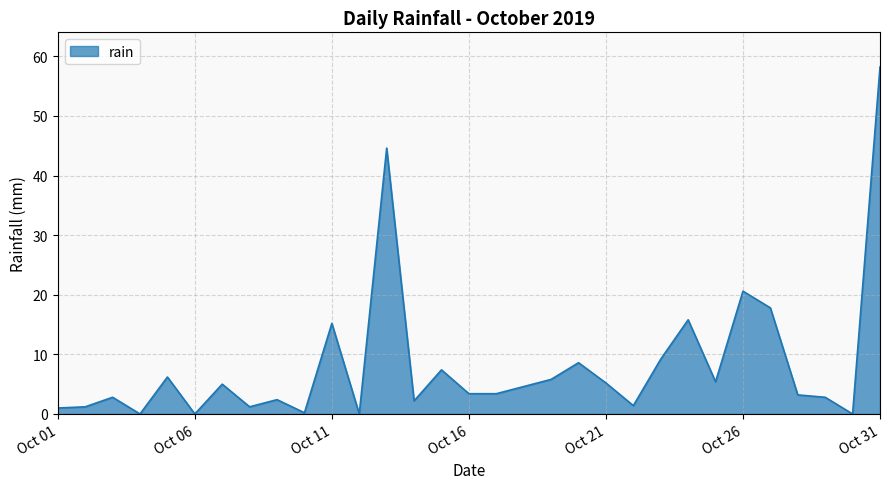

What is the difference between the maximum and minimum values?

58.2